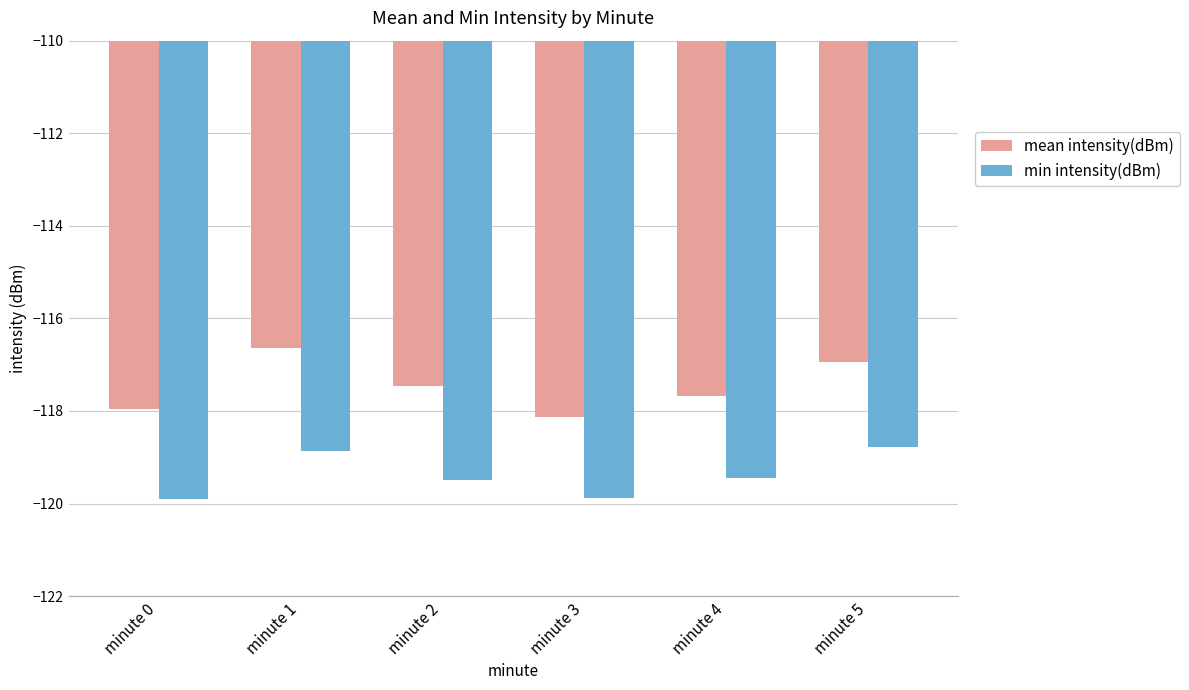

What is the difference between the maximum and minimum values in the min intensity(dBm) series?

1.1